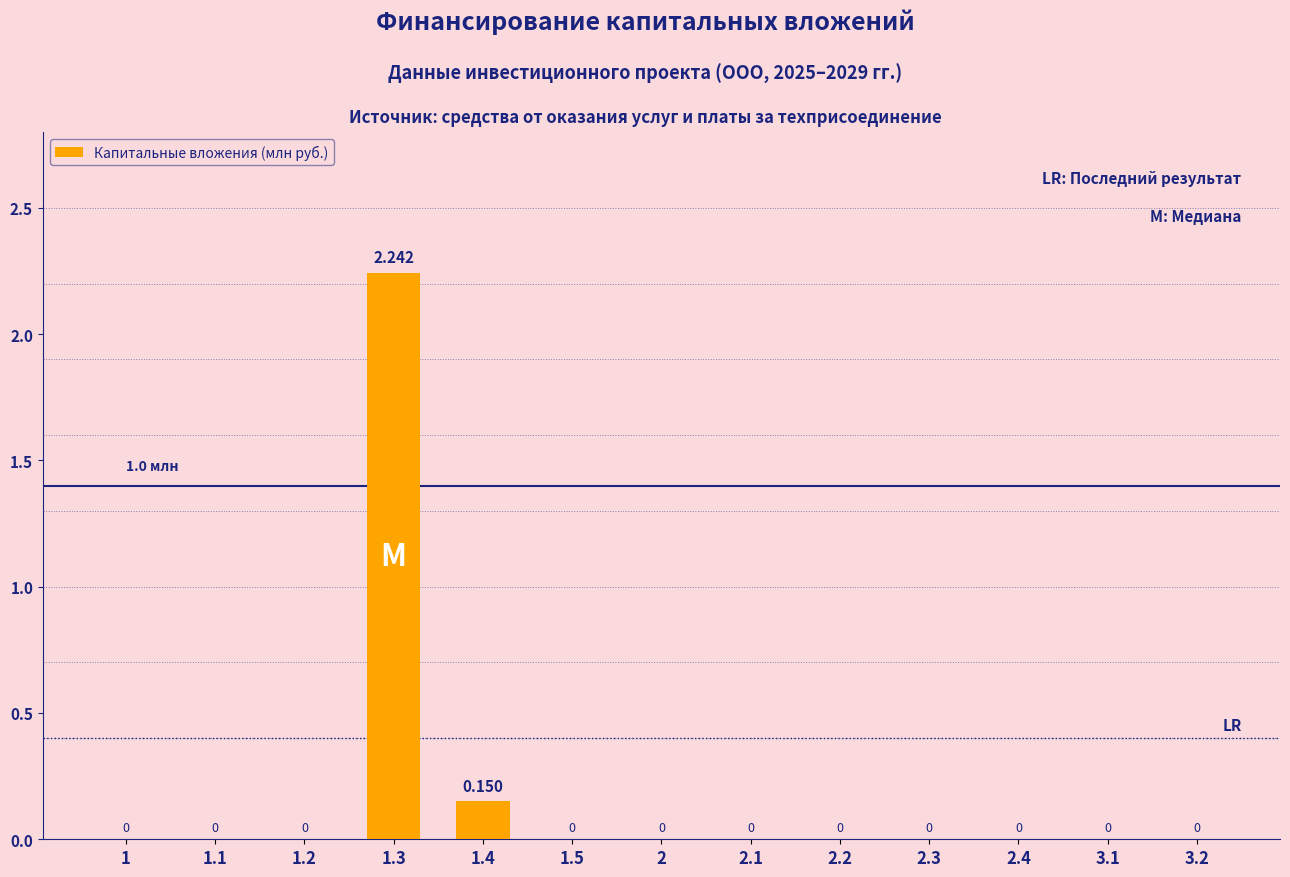

How many data points are above 0?

2